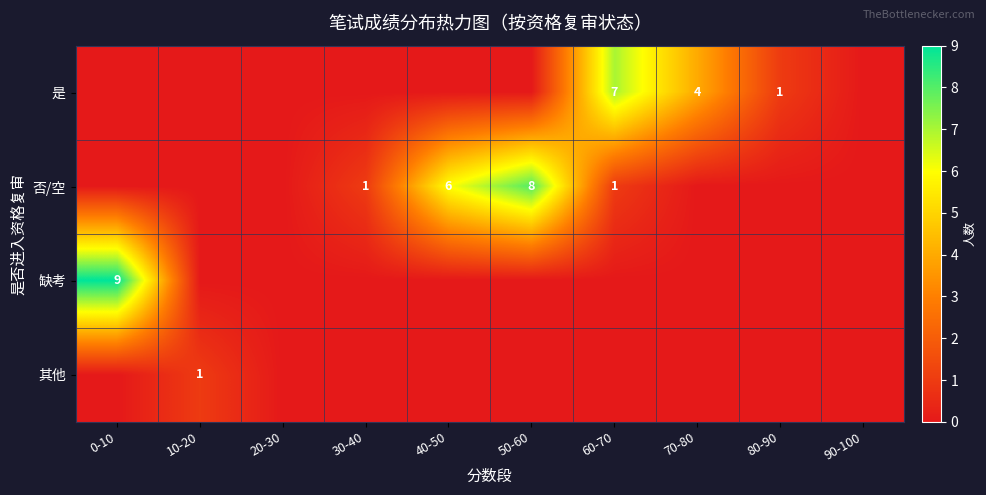

The 否/空 series shows 1 at 60-70. True or false?

True